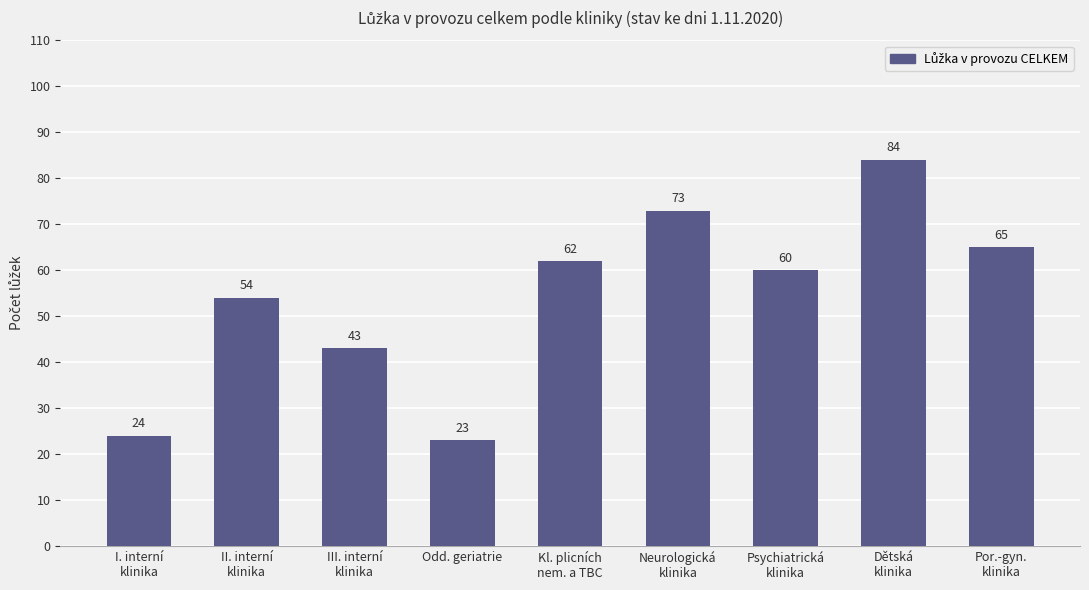

Count the number of categories in the chart.

9